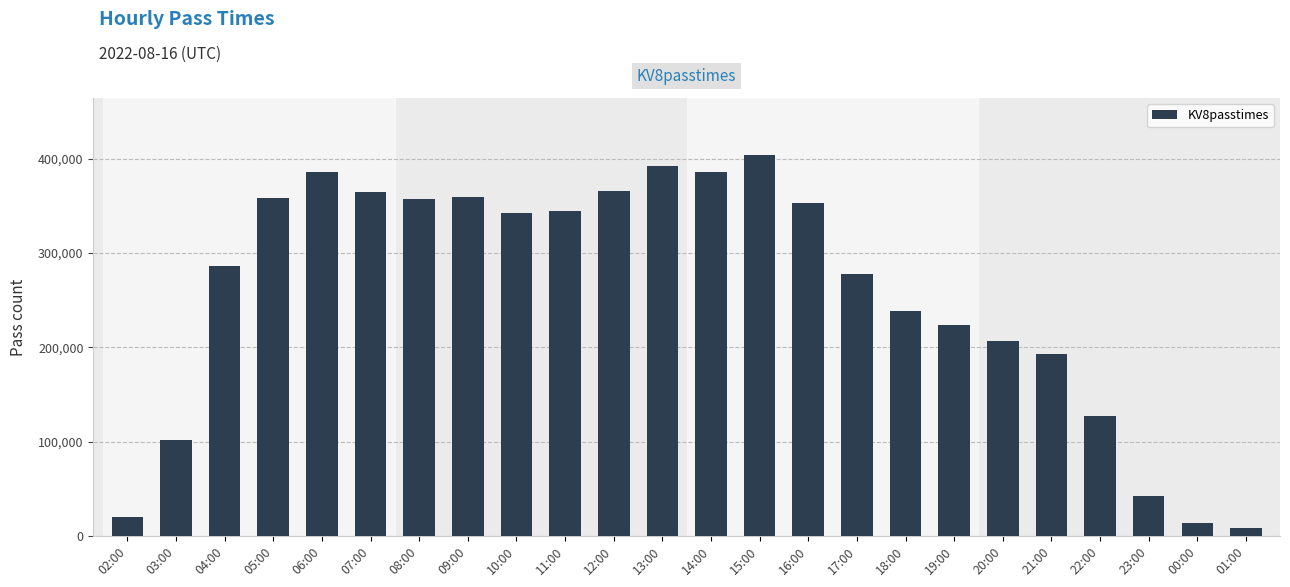

What is the difference between the maximum and minimum values?

395324